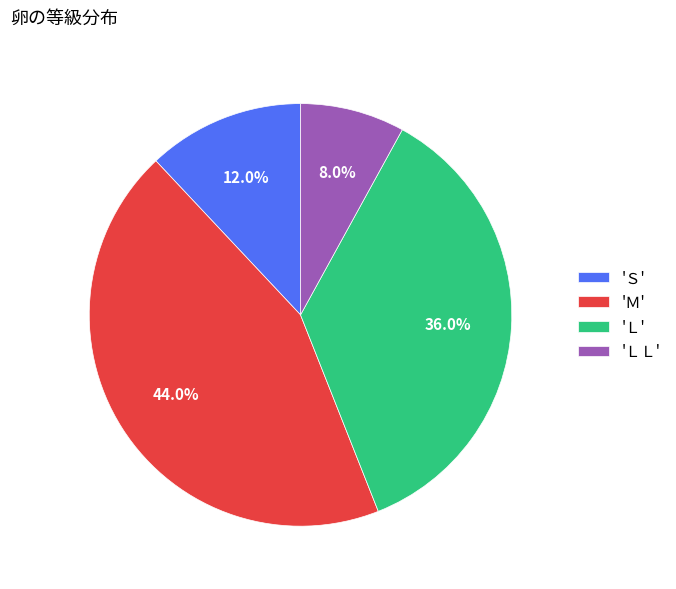

Is the sum of 'Ｓ' and 'ＬＬ' greater than half?

No